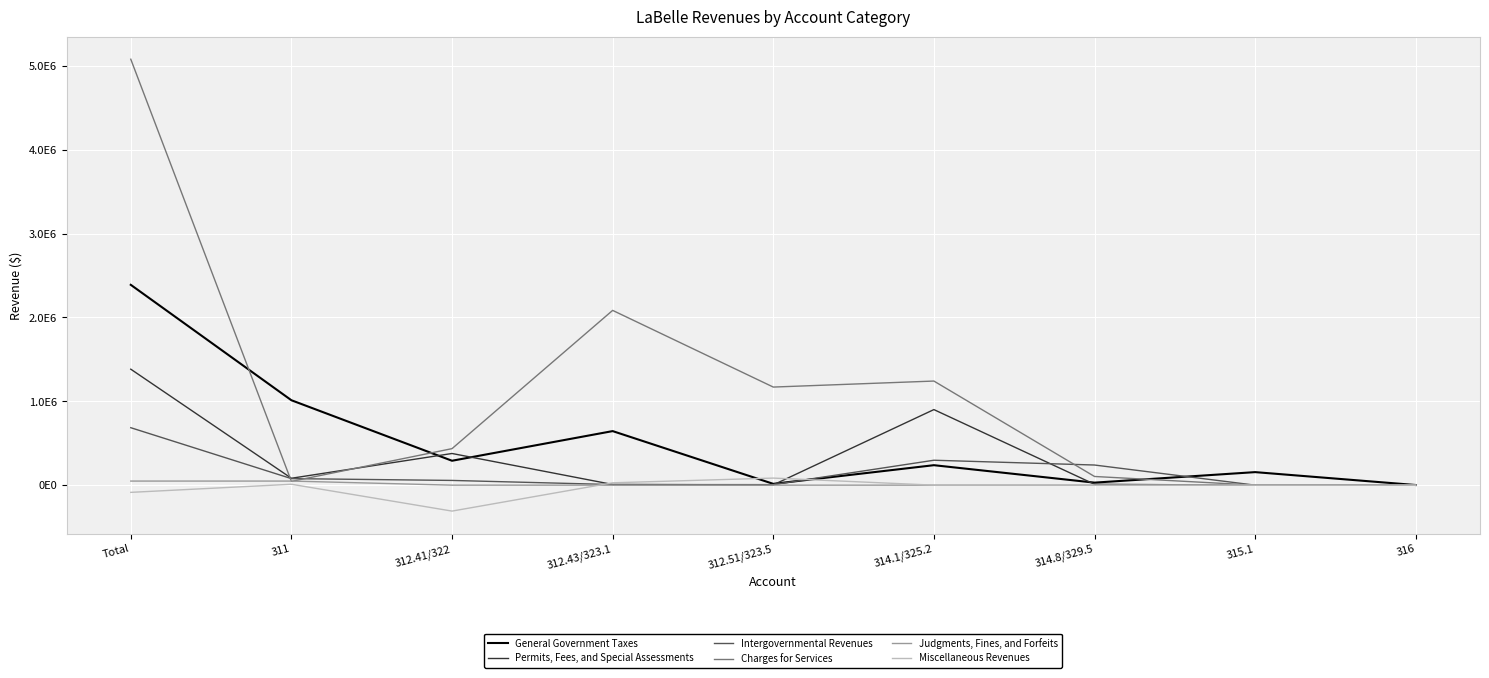

What are all the series names shown in the legend?

General Government Taxes, Permits, Fees, and Special Assessments, Intergovernmental Revenues, Charges for Services, Judgments, Fines, and Forfeits, Miscellaneous Revenues